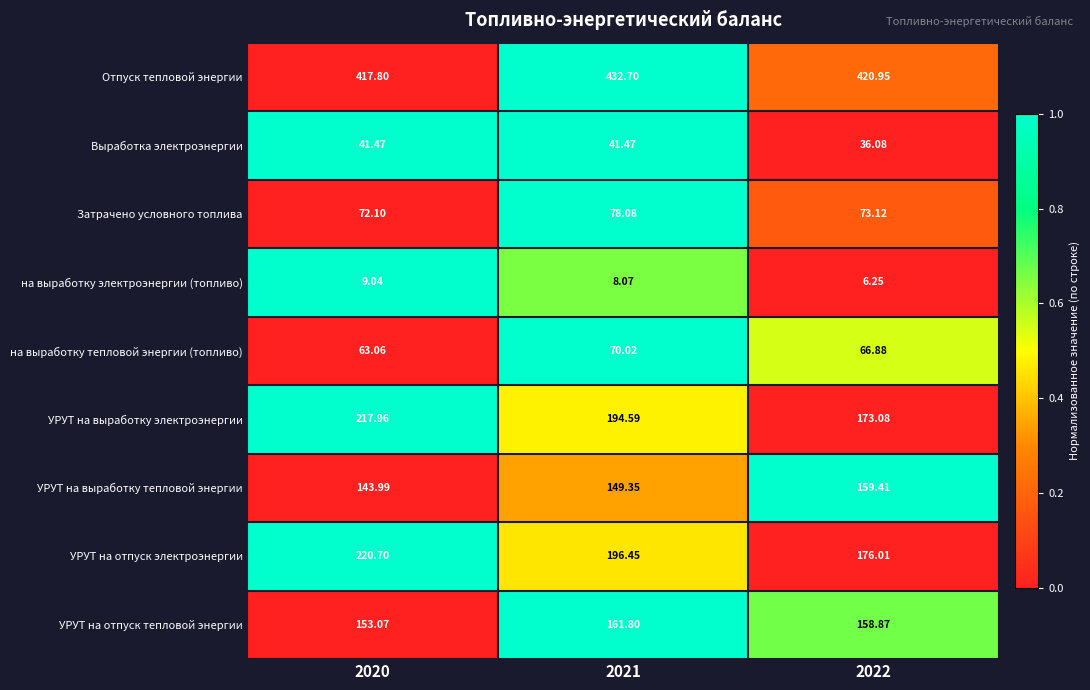

Rank the series by their maximum value, from highest to lowest.

Отпуск тепловой энергии, УРУТ на отпуск электроэнергии, УРУТ на выработку электроэнергии, УРУТ на отпуск тепловой энергии, УРУТ на выработку тепловой энергии, Затрачено условного топлива, на выработку тепловой энергии (топливо), Выработка электроэнергии, на выработку электроэнергии (топливо)